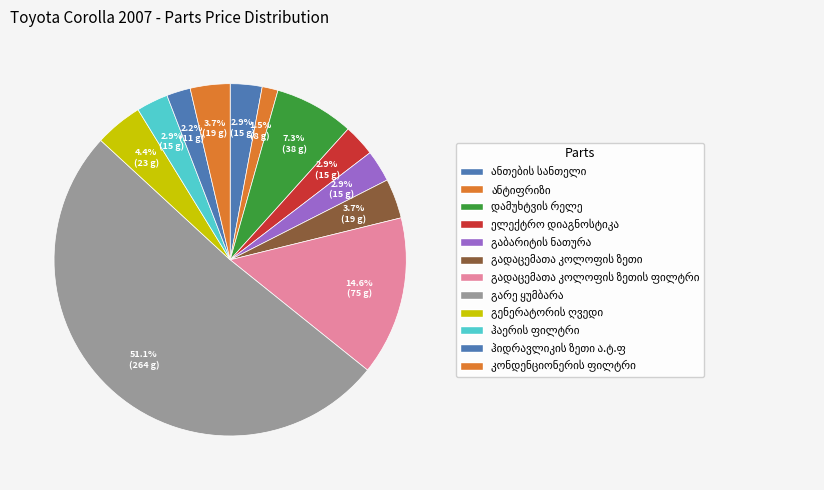

What is the change in value from ანტიფრიზი to დამუხტვის რელე?

+30.2